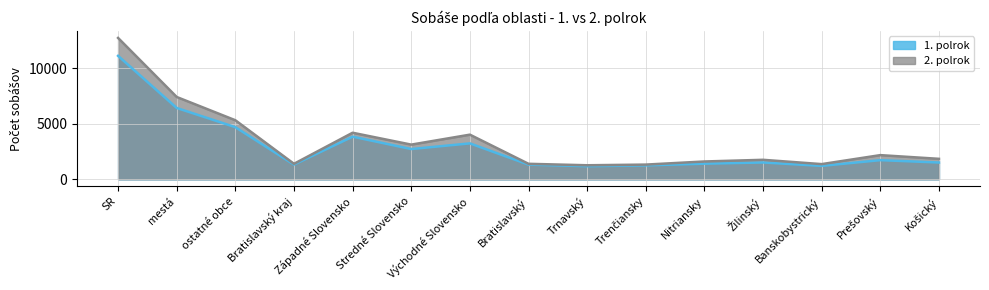

What is the average value of the 1. polrok series?

2958